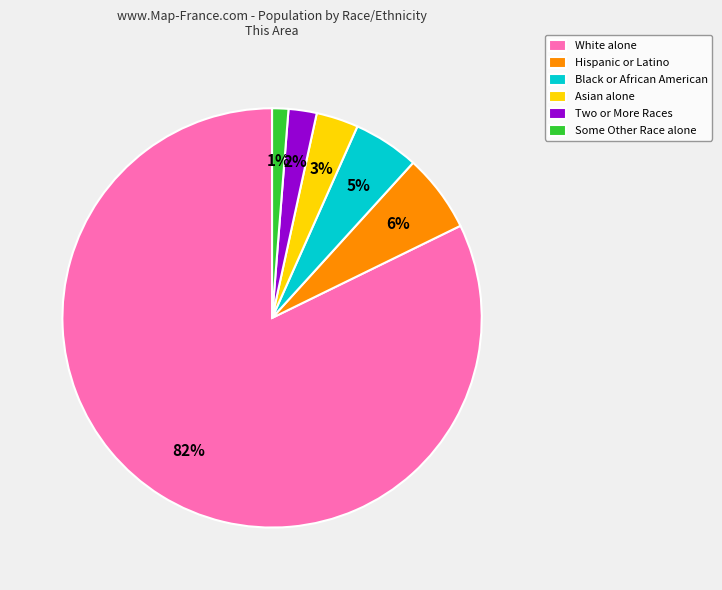

What is the majority slice?

White alone